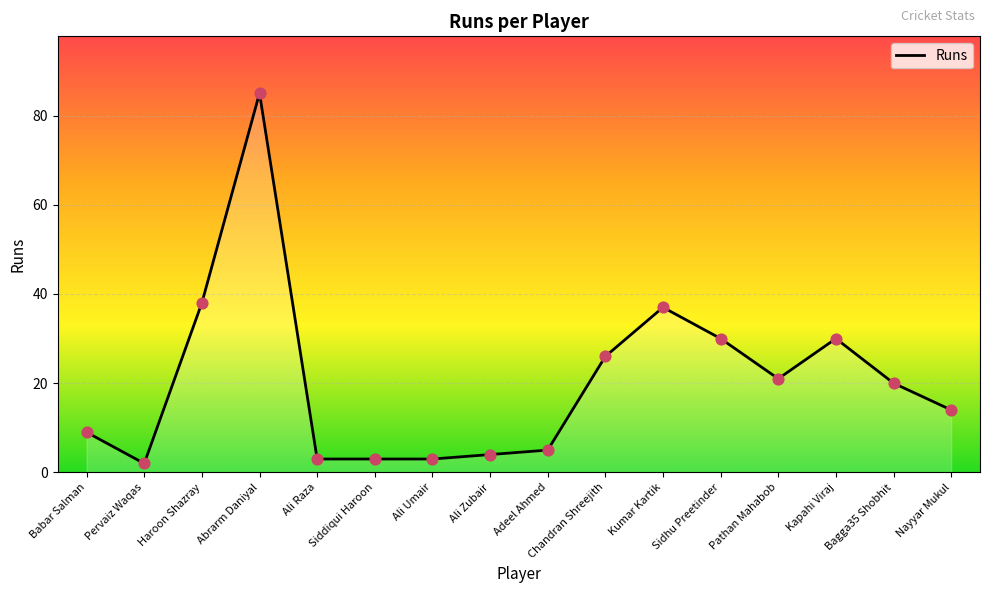

What is the ratio of the value at Chandran Shreejith to the value at Pathan Mahabob?

1.2